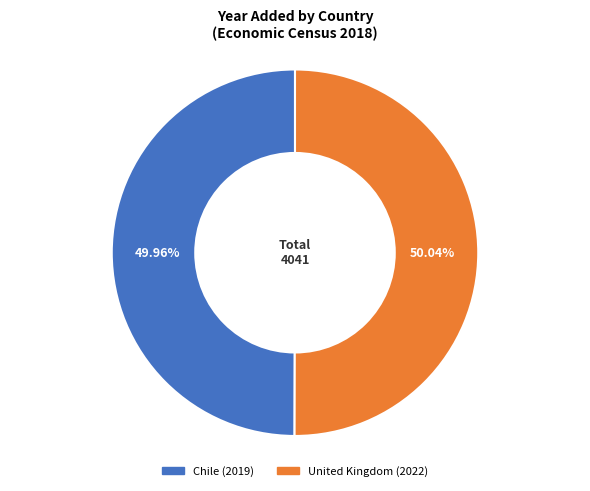

True or false: Chile accounts for 50% of the total.

True